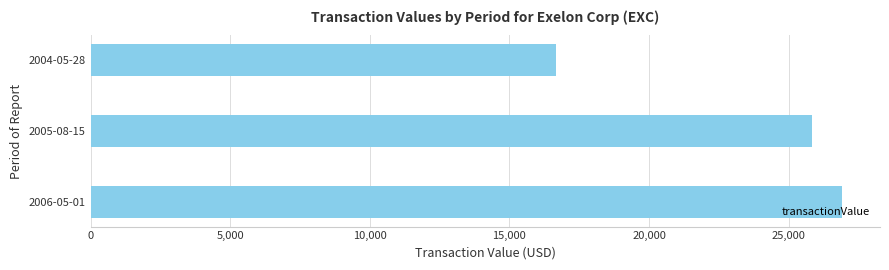

Rank the categories by value from lowest to highest.

2004-05-28, 2005-08-15, 2006-05-01